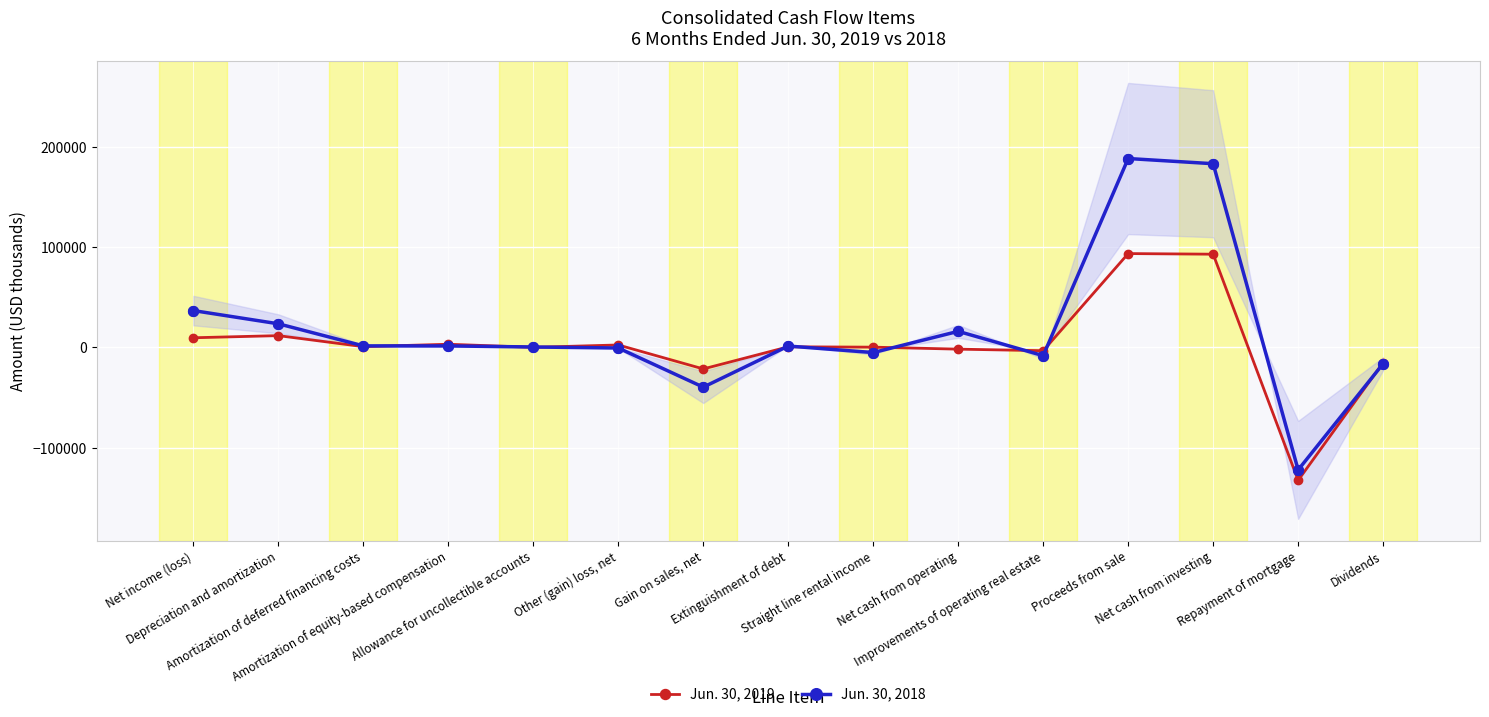

At how many categories does at least one series exceed 13914?

5